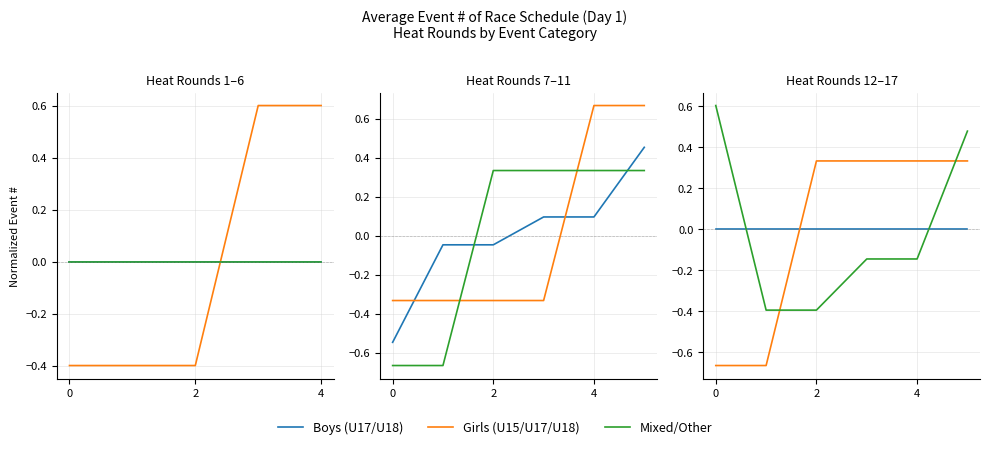

What is the sum of the Girls (U15/U17/U18) values at 5 and 4?

0.7